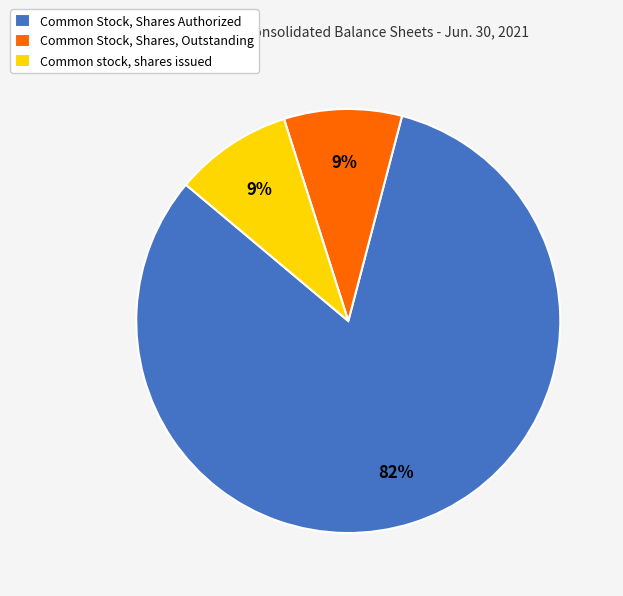

The Common Stock, Shares Authorized slice represents 88% of the pie. True or false?

False